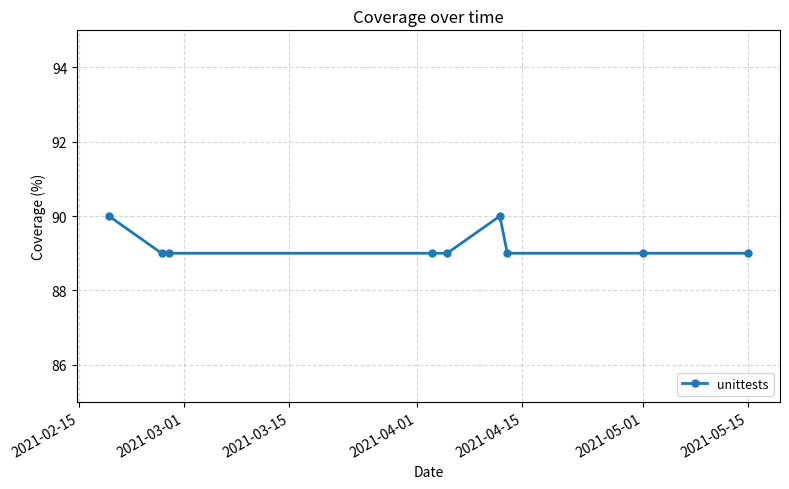

What is the average value?

89